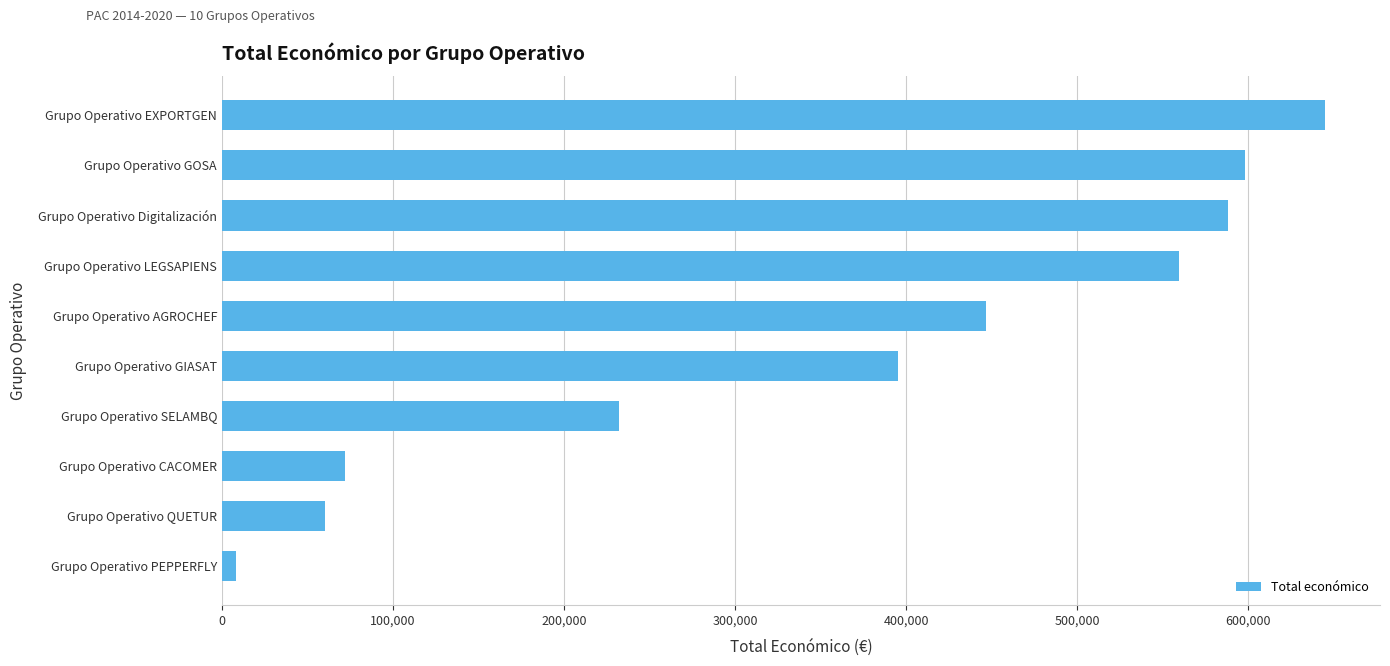

What is the approximate value at Grupo Operativo GIASAT, to the nearest 50?

395350